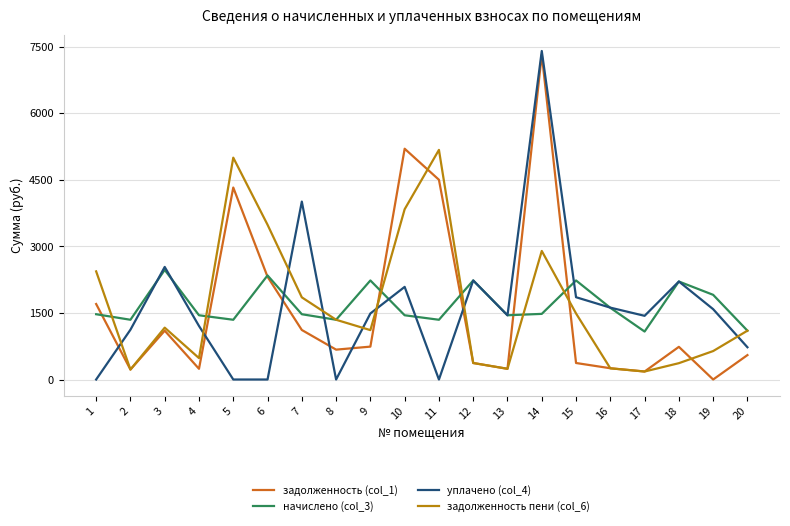

The value of уплачено (col_4) at 13 is 949.7. True or false?

False